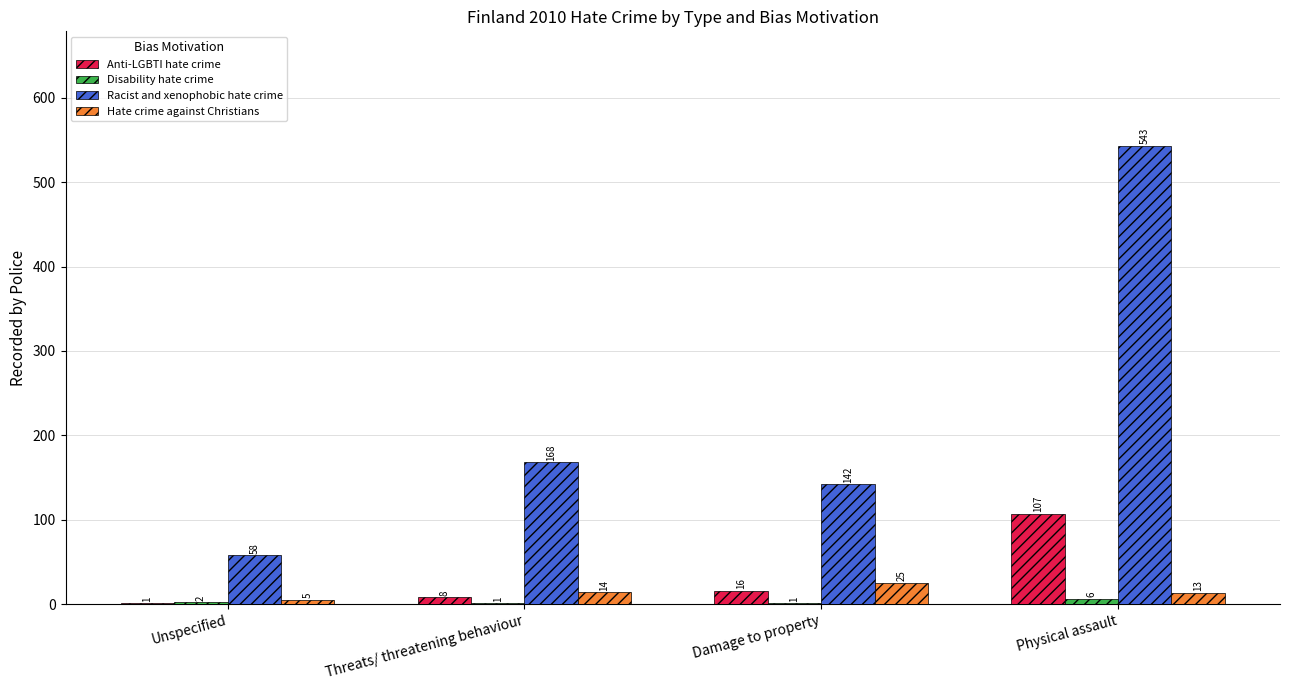

Which series has the largest total across all categories?

Racist and xenophobic hate crime